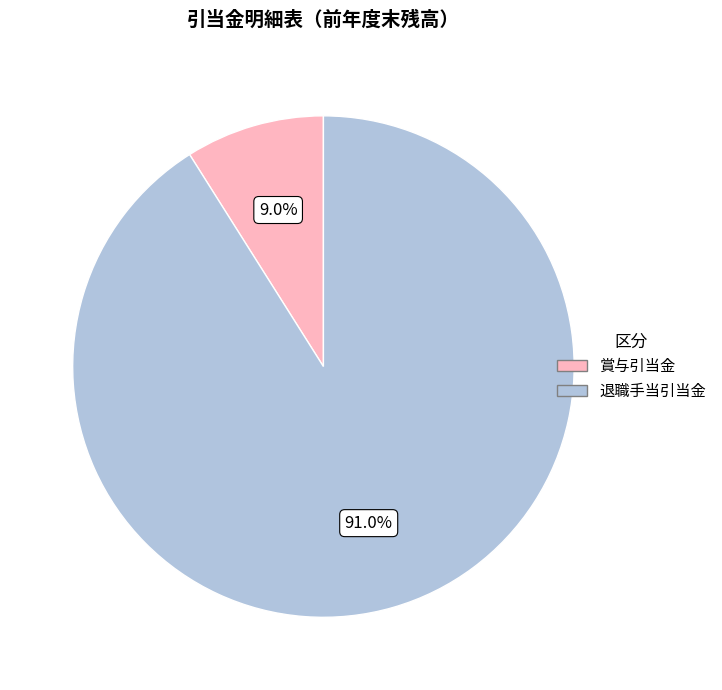

Combined, do 退職手当引当金 and 賞与引当金 account for over 50%?

Yes